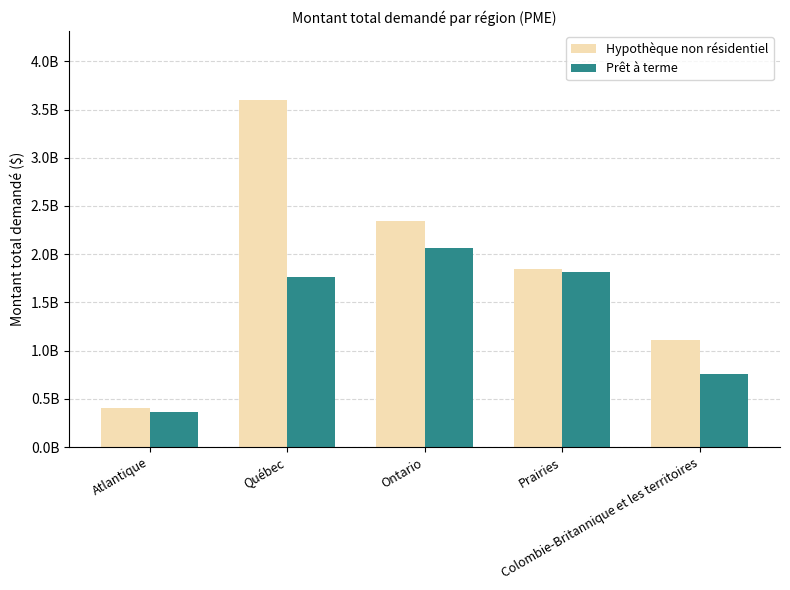

What is the average value of the Hypothèque non résidentiel series?

1862318601.3